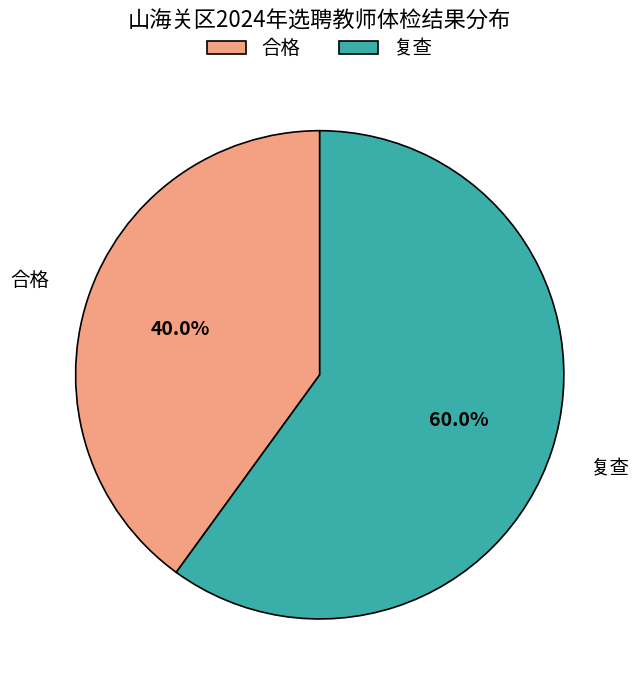

The 复查 slice represents 49% of the pie. True or false?

False